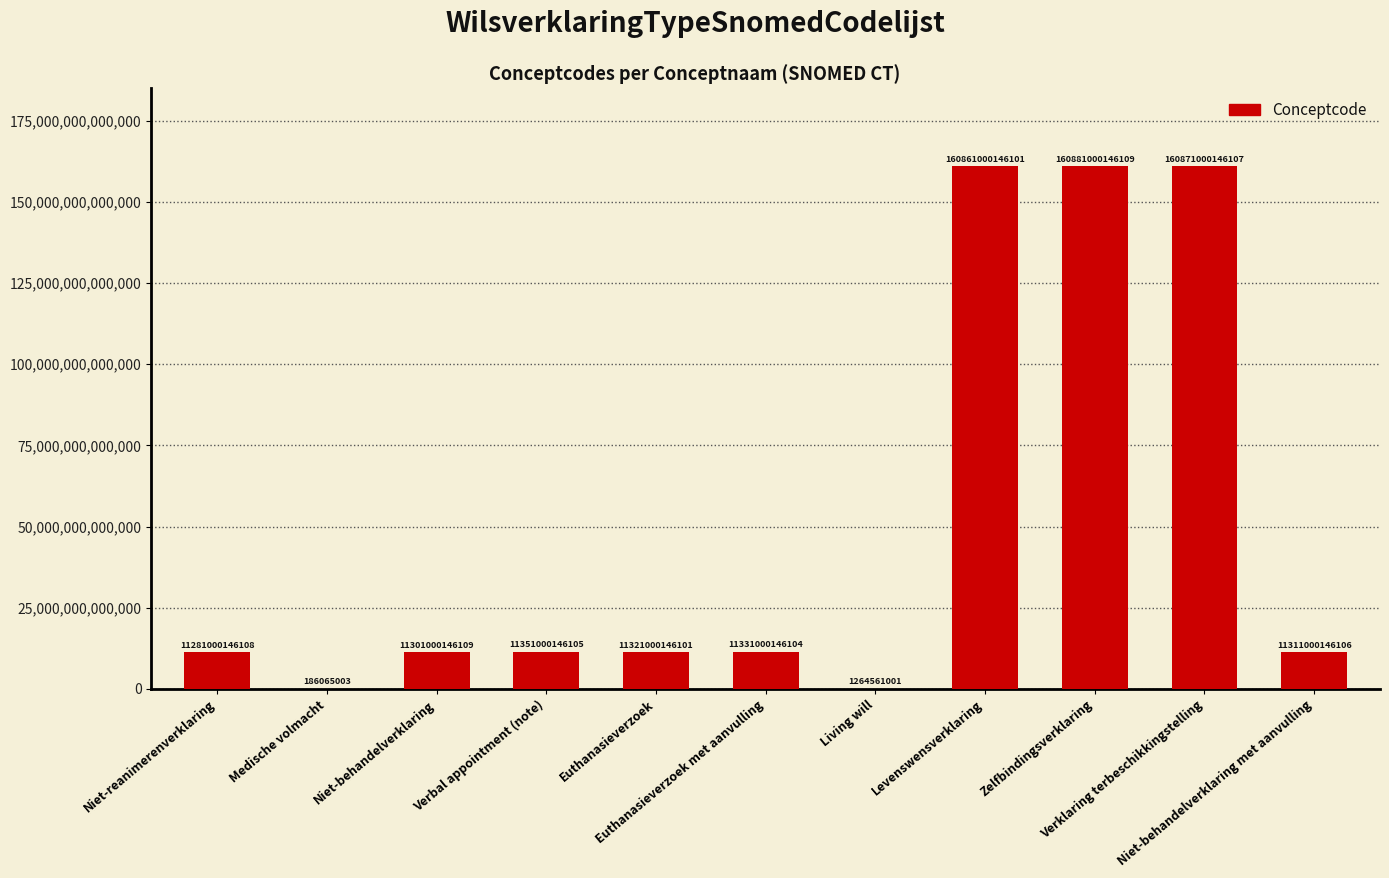

List the labels in order of value, smallest first.

Medische volmacht, Living will, Niet-reanimerenverklaring, Niet-behandelverklaring, Niet-behandelverklaring met aanvulling, Euthanasieverzoek, Euthanasieverzoek met aanvulling, Verbal appointment (note), Levenswensverklaring, Verklaring terbeschikkingstelling, Zelfbindingsverklaring